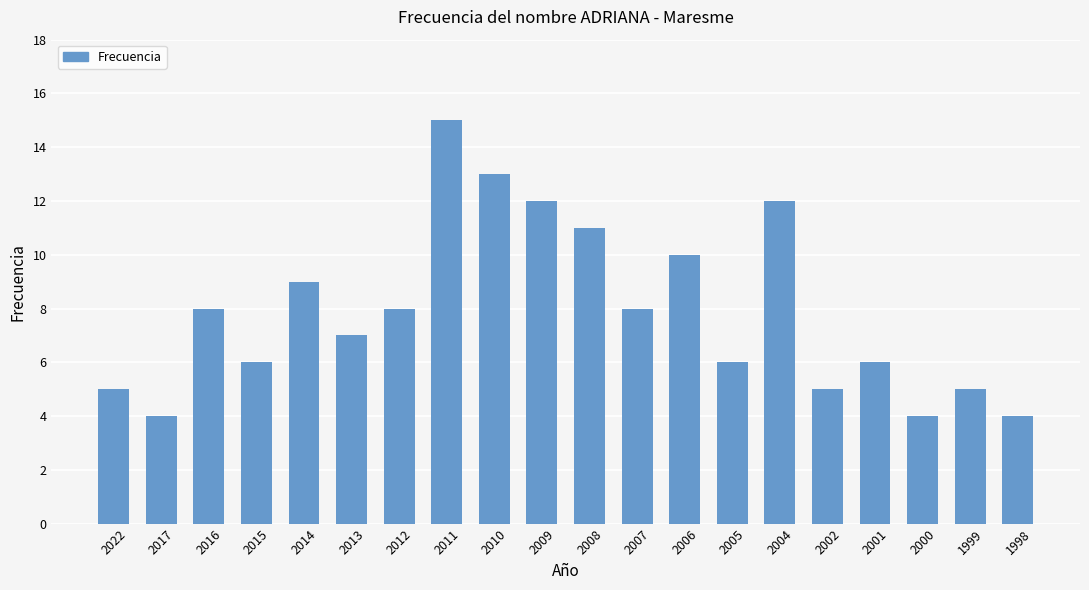

True or false: the data shows 4 at 1998.

True